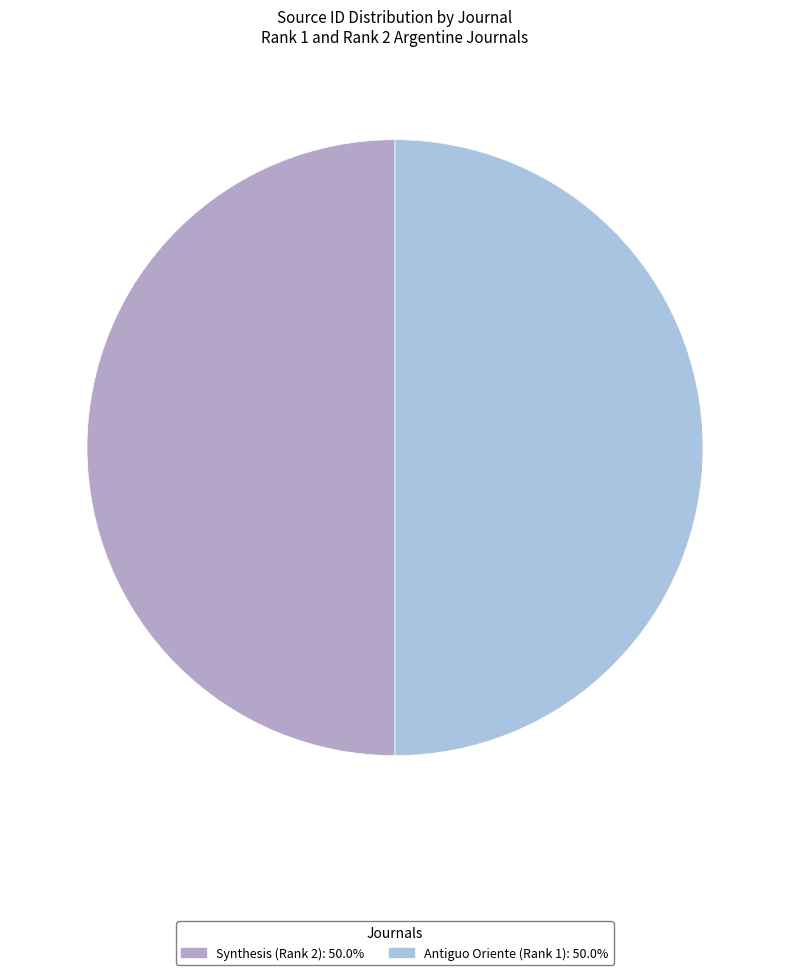

Count the number of slices in the pie.

2